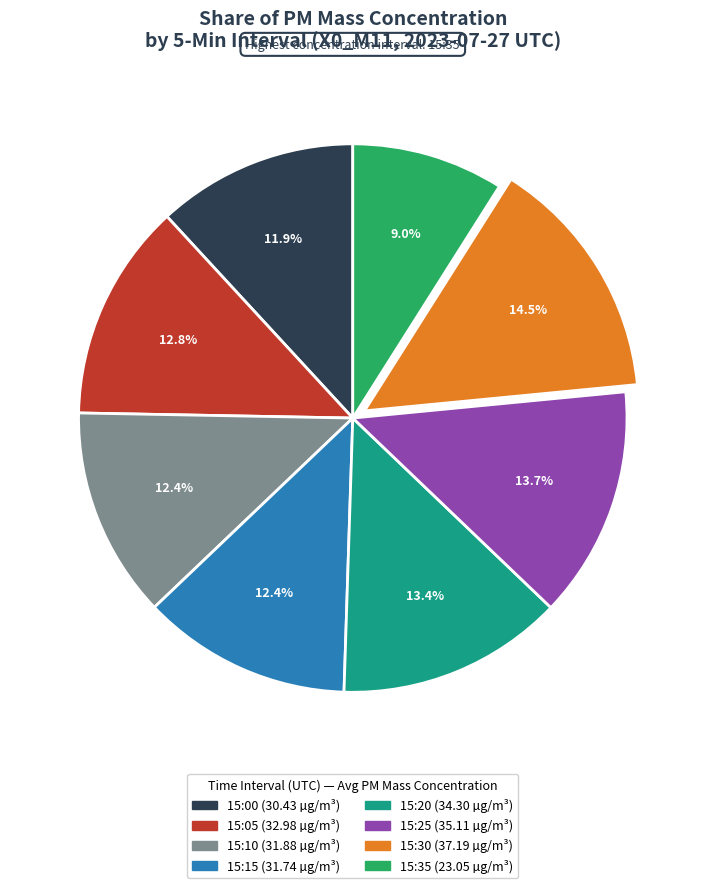

Is there any slice that represents more than half of the pie?

No